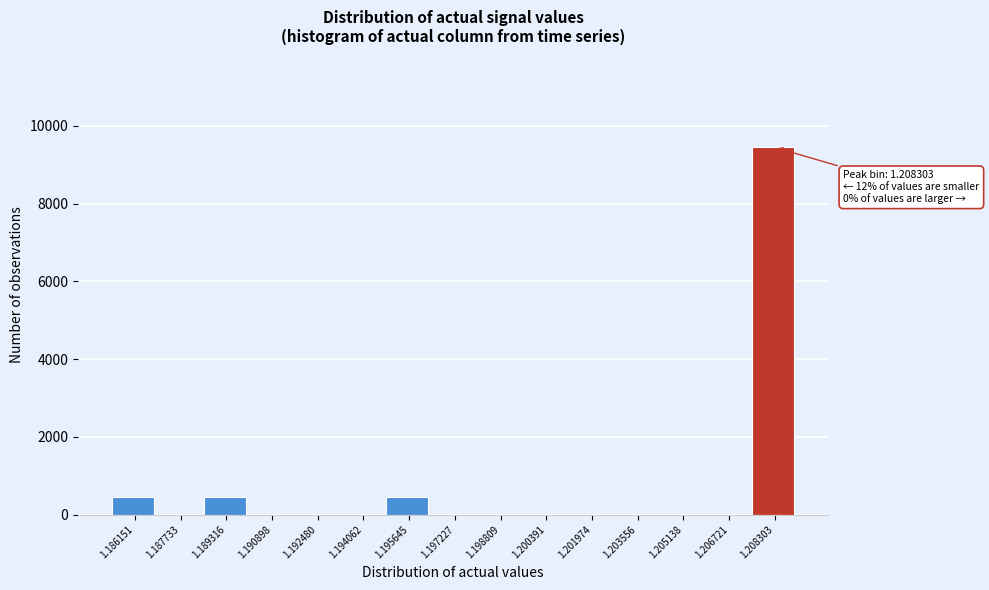

Reading right to left, transcribe all the data shown in this chart.

1.208303=9450	1.206721=0	1.205138=0	1.203556=0	1.201974=0	1.200391=0	1.198809=0	1.197227=0	1.195645=450	1.194062=0	1.192480=0	1.190898=0	1.189316=450	1.187733=0	1.186151=450